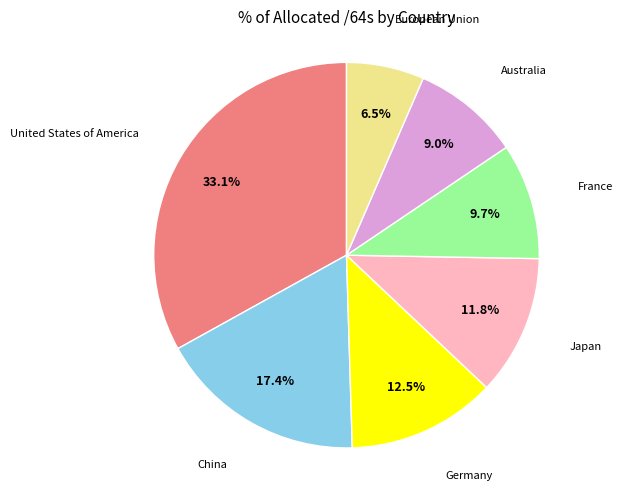

Count the number of slices in the pie.

7